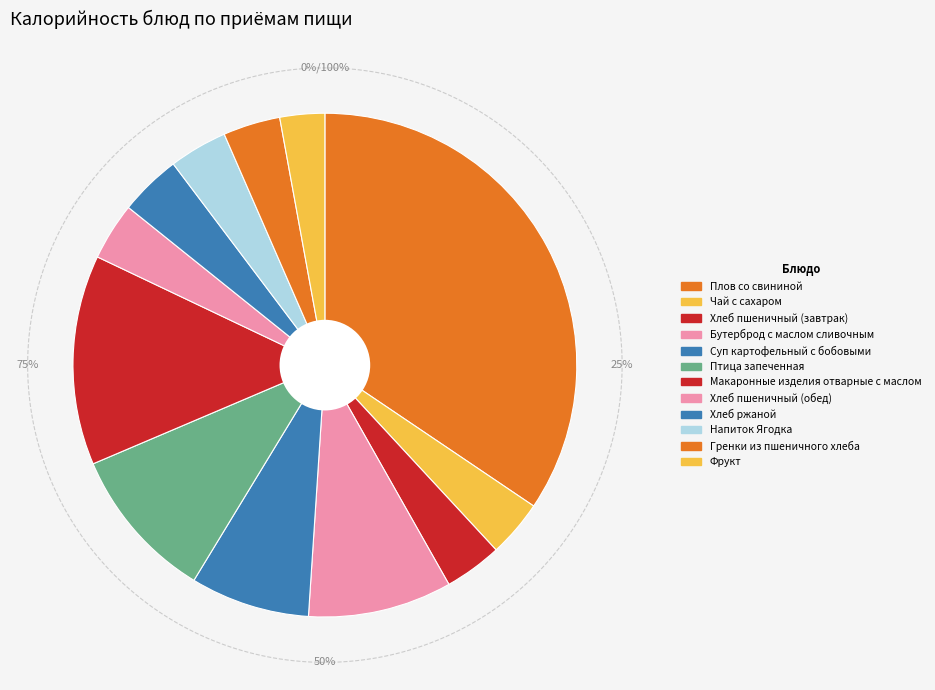

Count the number of slices in the pie.

12